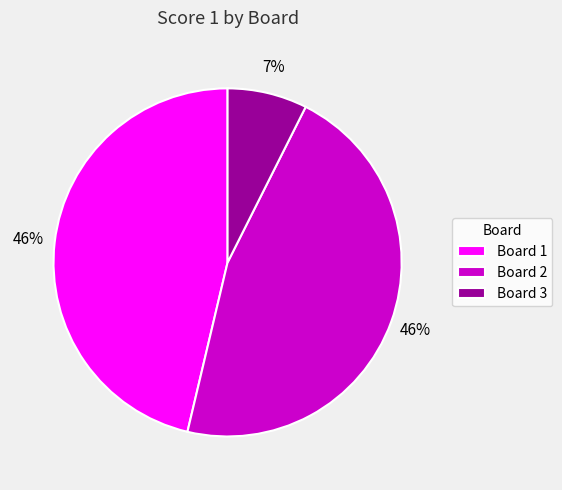

Between Board 3 and Board 2, which is larger?

Board 2